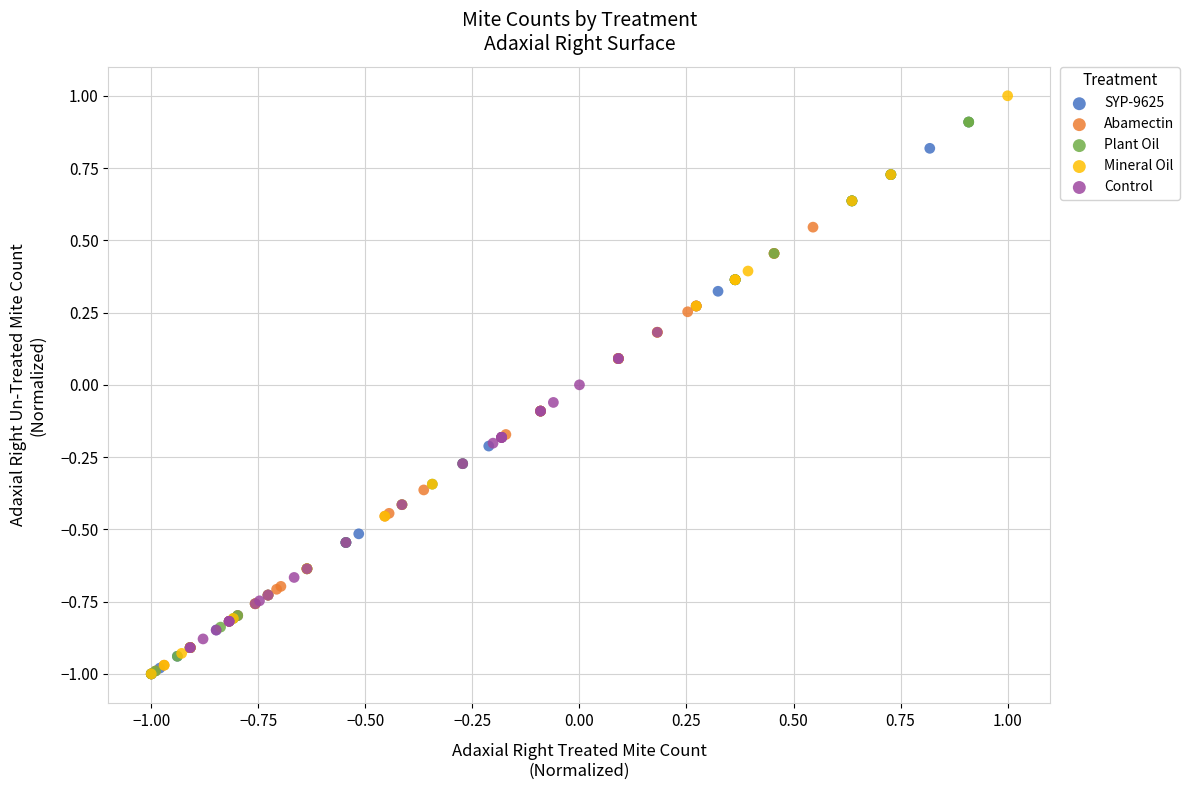

What are all the series names shown in the legend?

SYP-9625, Abamectin, Plant Oil, Mineral Oil, Control